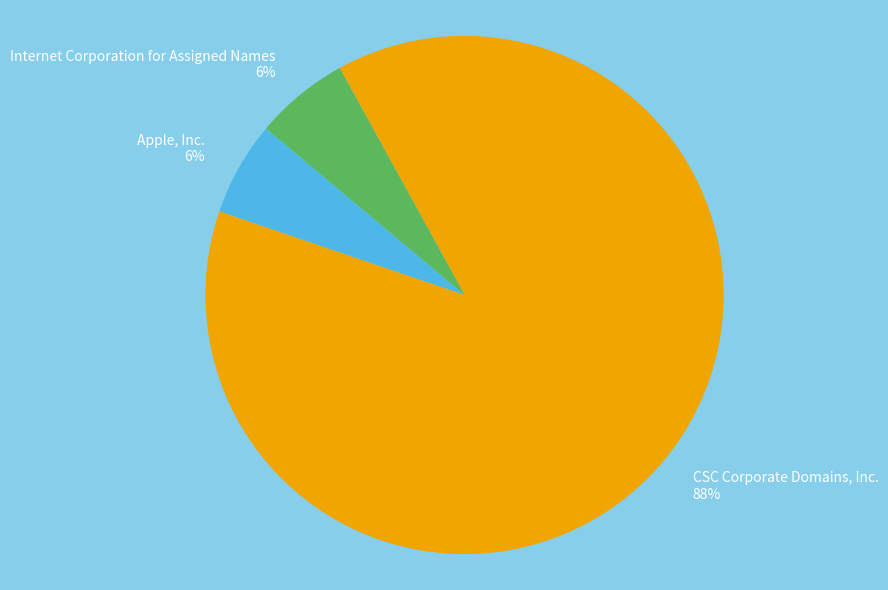

Do Internet Corporation for Assigned Names and Apple, Inc. together represent more than half of the pie?

No